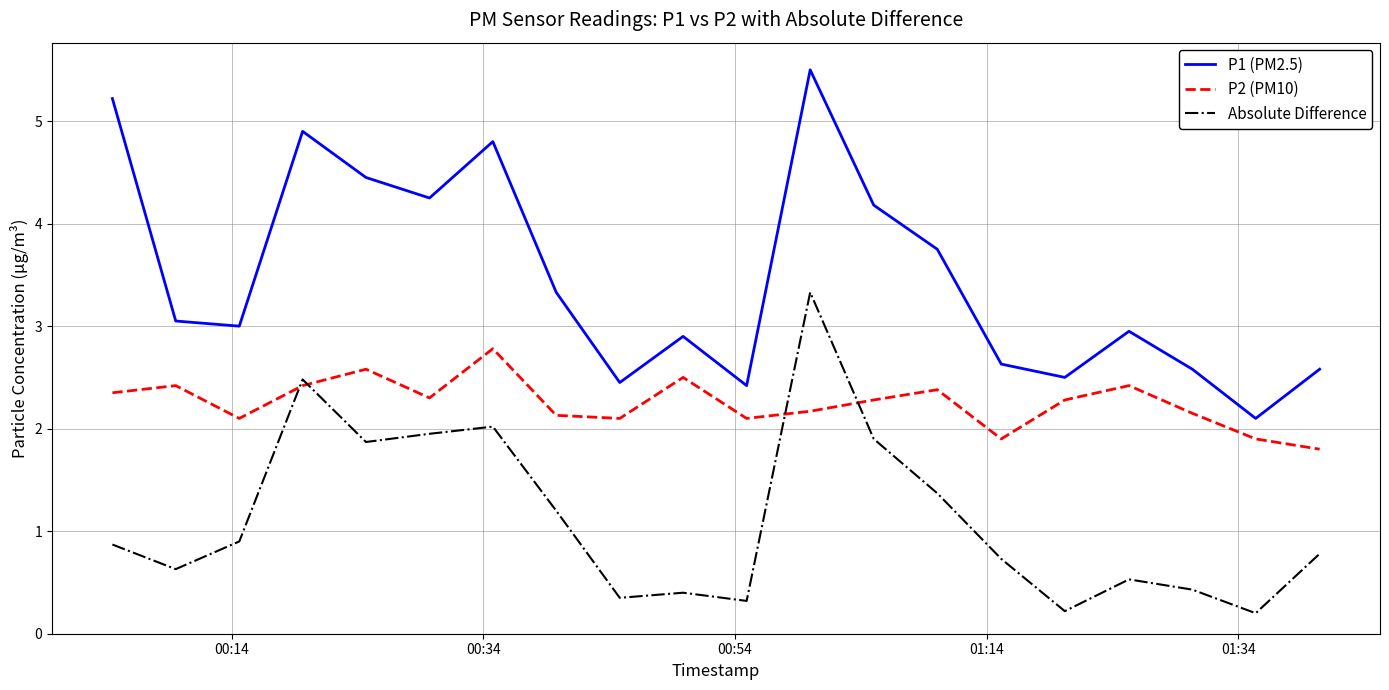

Which series has the largest total across all categories?

P1 (PM2.5)